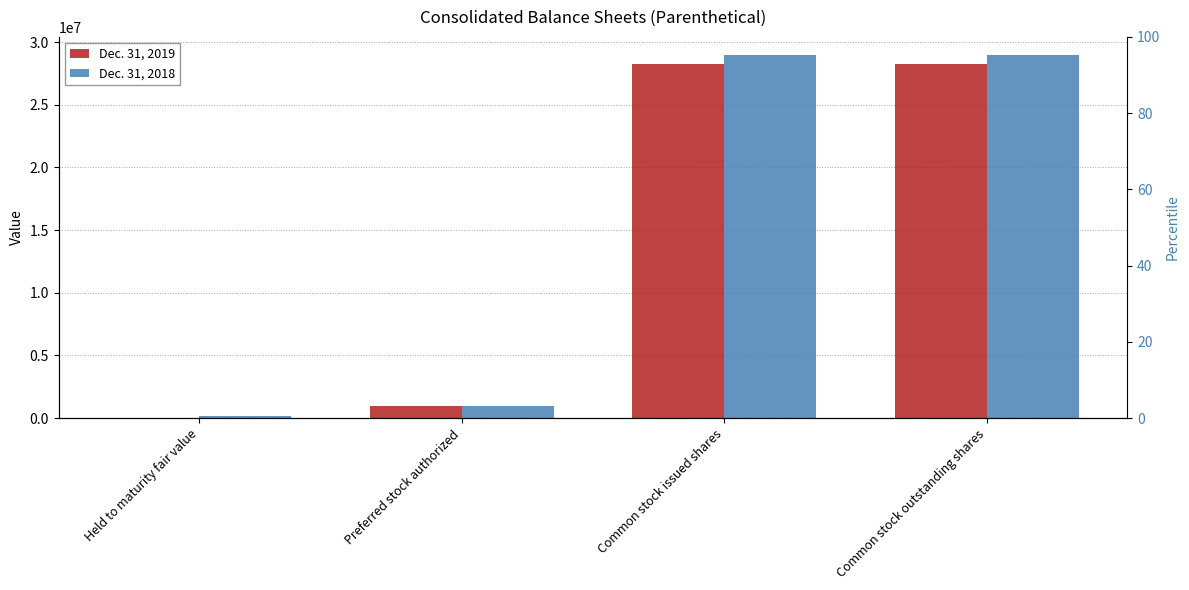

What is the highest value of the Dec. 31, 2019 series?

28289257